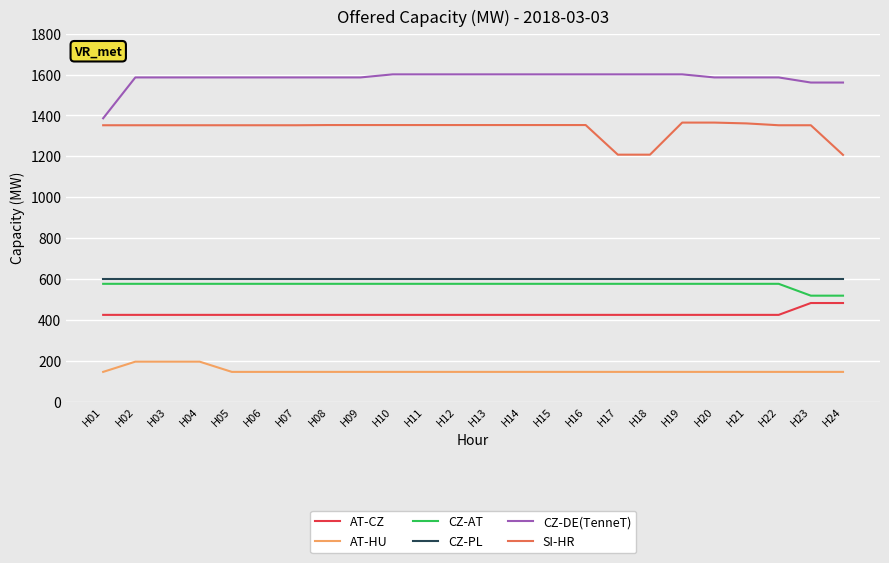

The value of CZ-PL at H05 is 1023. True or false?

False